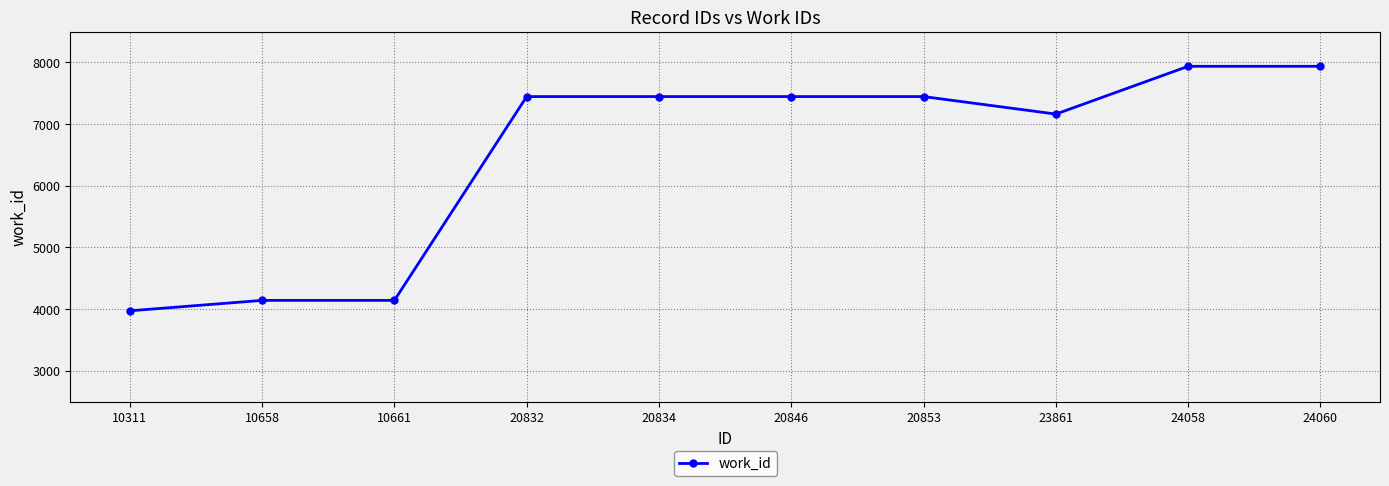

What is the difference between the second highest and minimum values?

3966